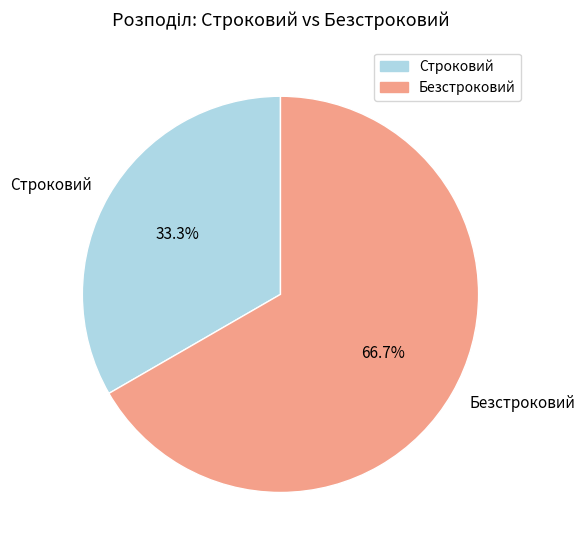

The Строковий slice represents 39% of the pie. True or false?

False